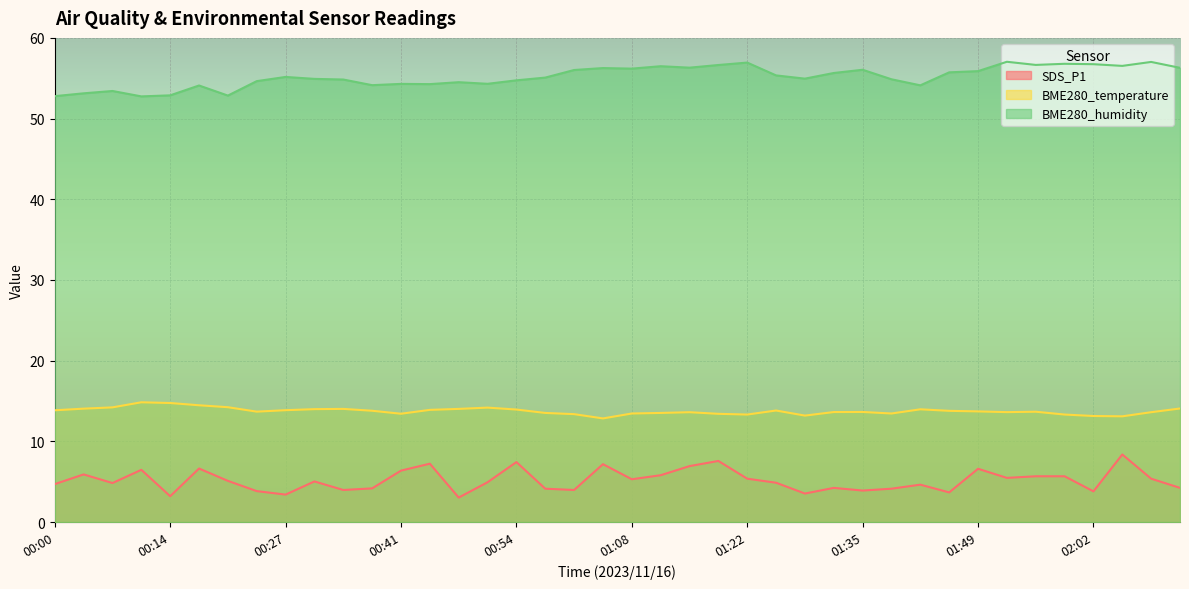

Between 00:58 and 01:11, which is larger?

01:11